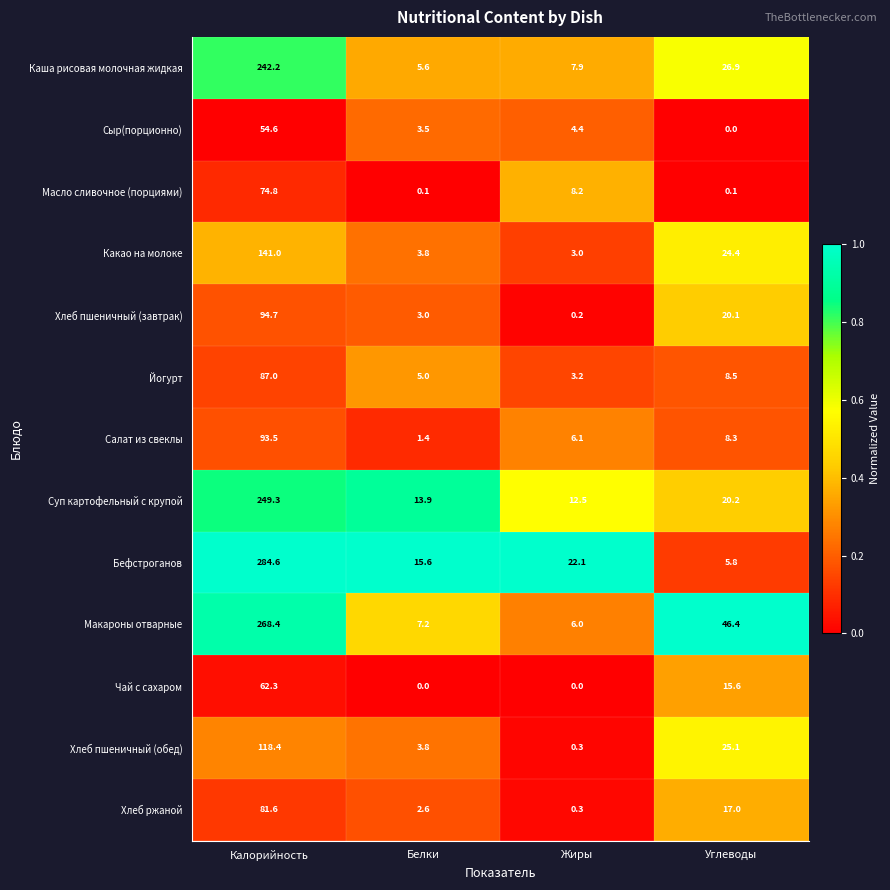

What is the difference between the second highest and second lowest values in the Каша рисовая молочная жидкая series?

19.0